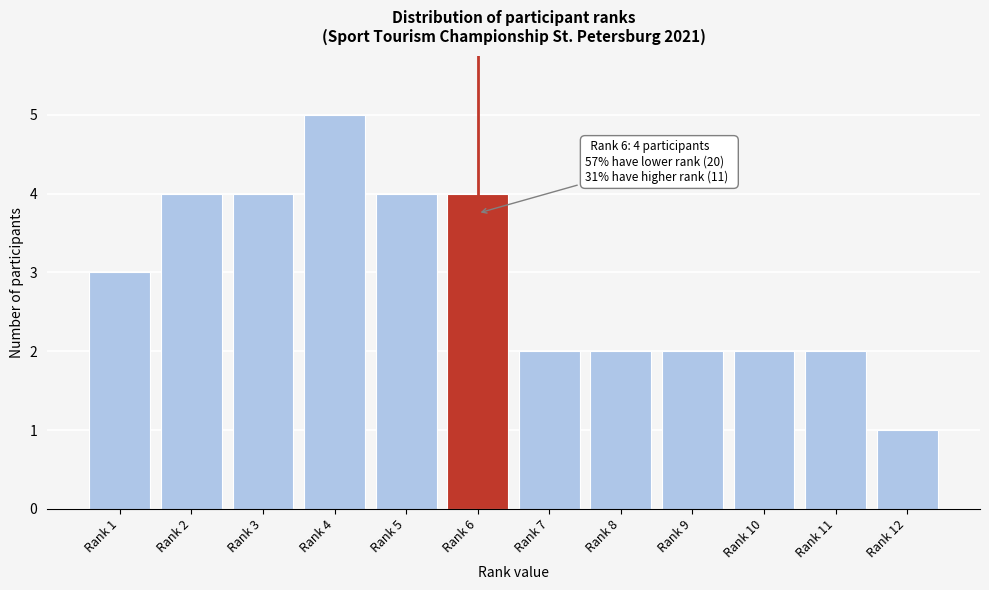

Reading right to left, transcribe all the data shown in this chart.

Rank 12=1	Rank 11=2	Rank 10=2	Rank 9=2	Rank 8=2	Rank 7=2	Rank 6=4	Rank 5=4	Rank 4=5	Rank 3=4	Rank 2=4	Rank 1=3